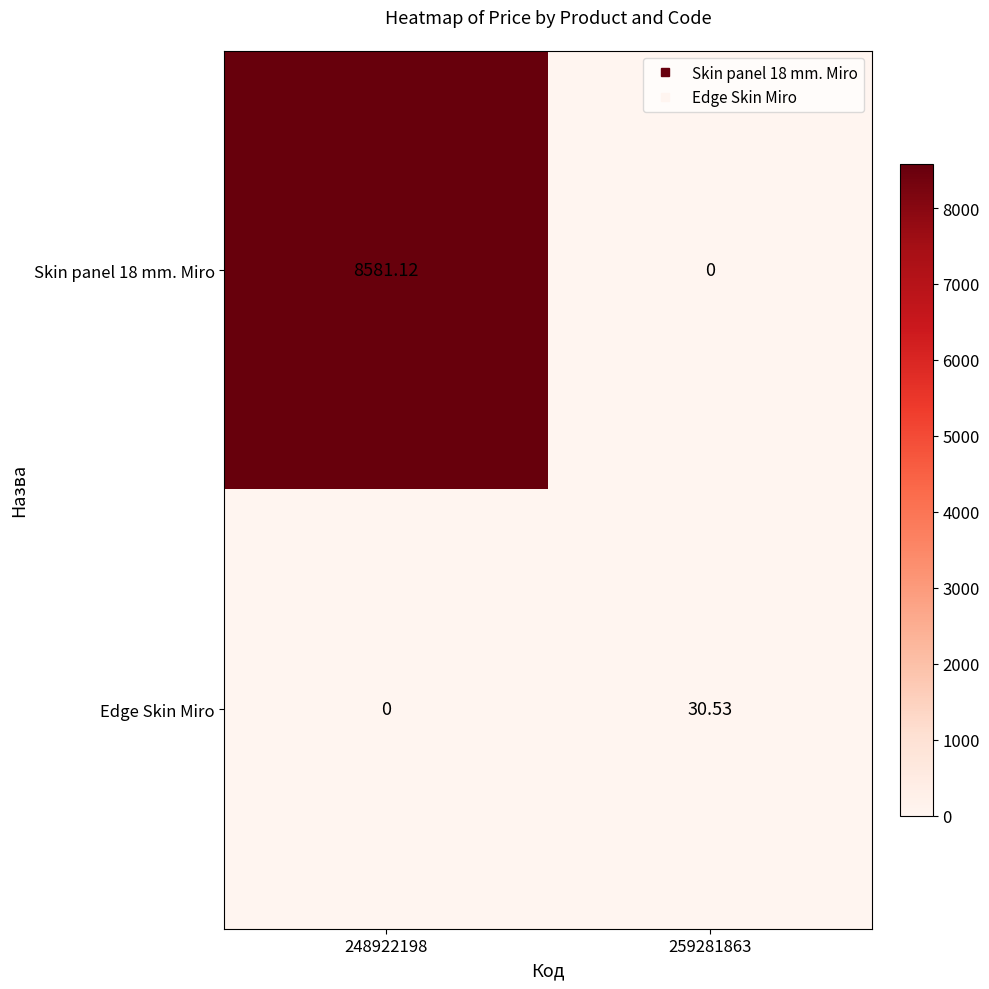

Is the value of Skin panel 18 mm. Miro at 259281863 greater than the value of Edge Skin Miro at 259281863?

No